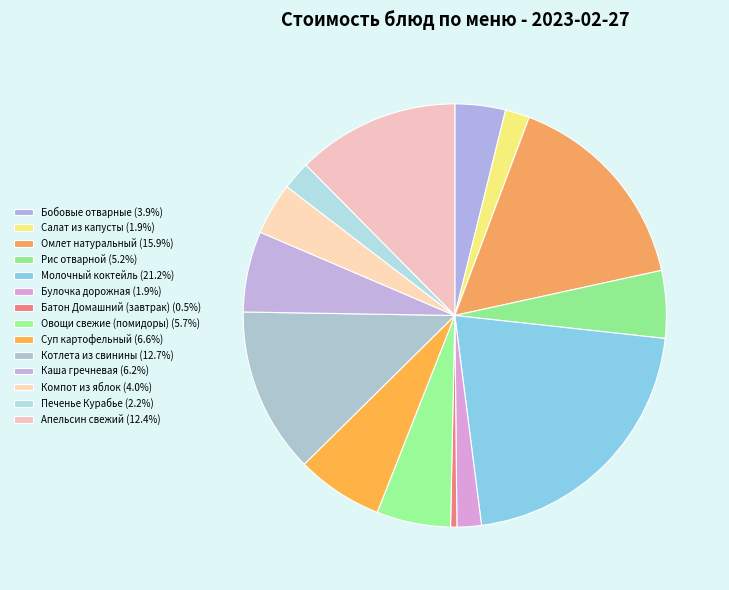

Is Суп картофельный the majority of the pie?

No